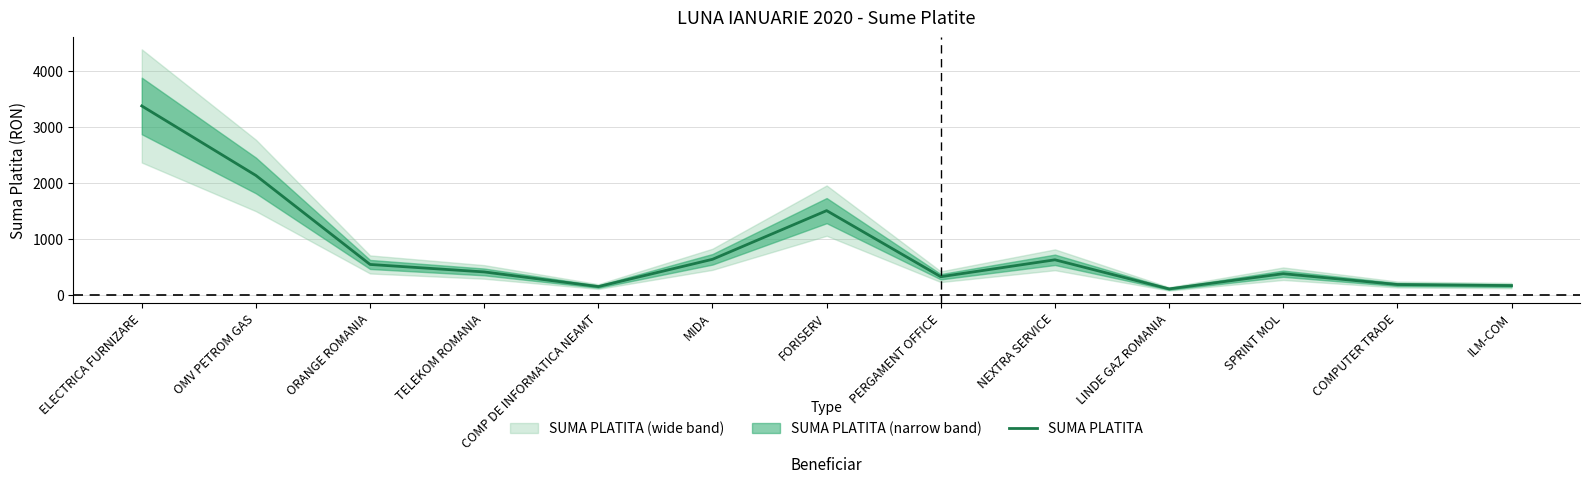

How many interior local valleys (lower than both neighbors) does the data have?

3